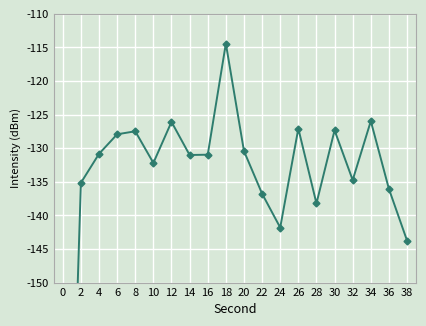

What is the approximate value at 34?

-126.0